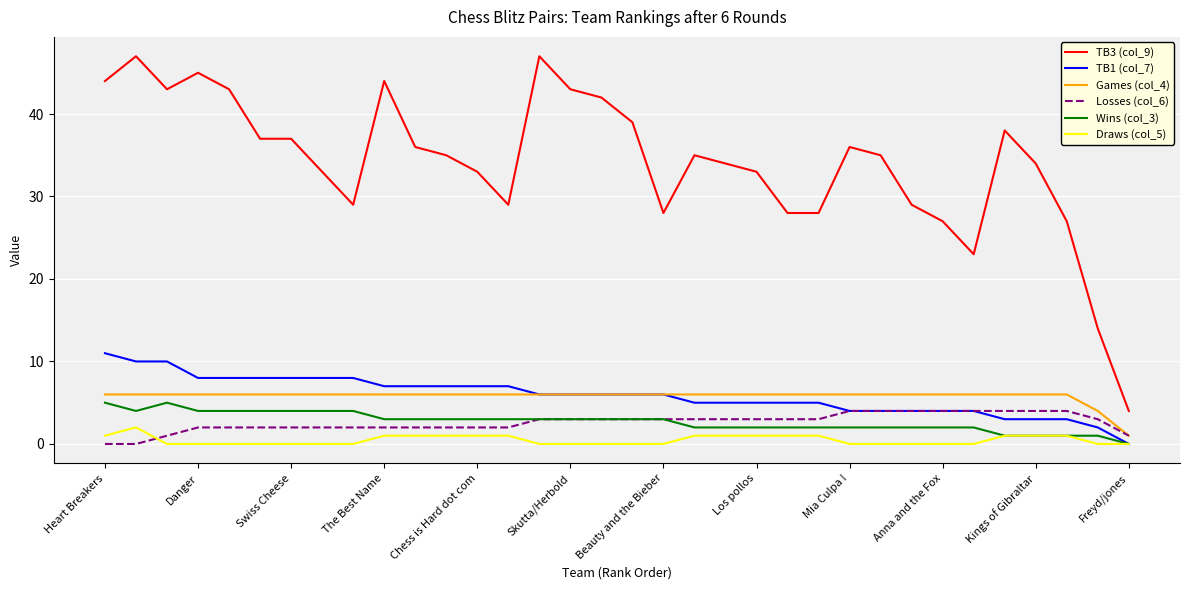

Which series has the largest total across all categories?

TB3 (col_9)